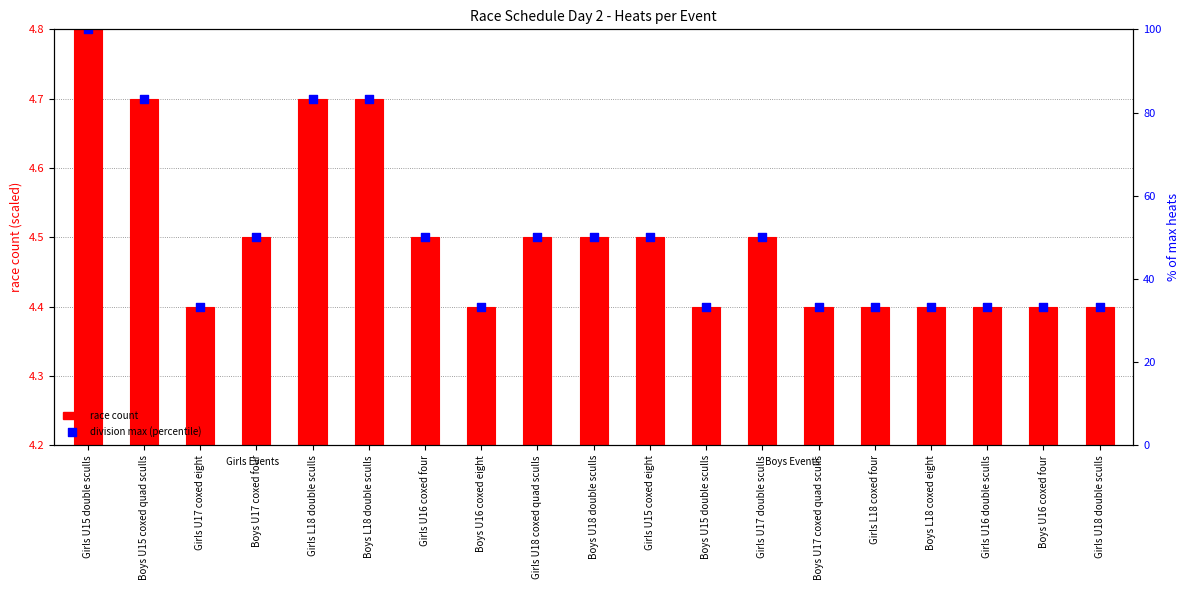

What is the change in value from Boys U17 coxed four to Girls U16 double sculls?

-0.1